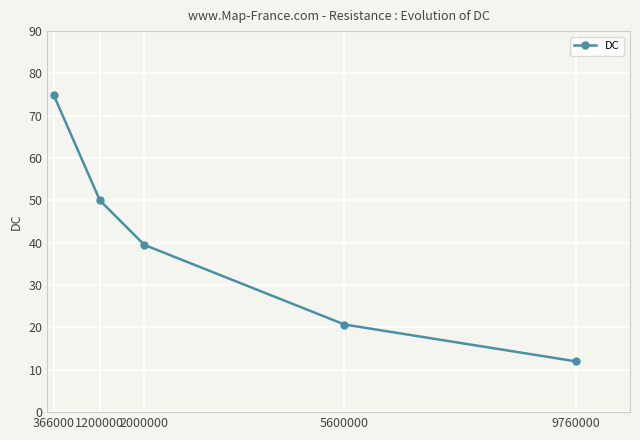

Rank the categories by value from highest to lowest.

366000, 1200000, 2000000, 5600000, 9760000